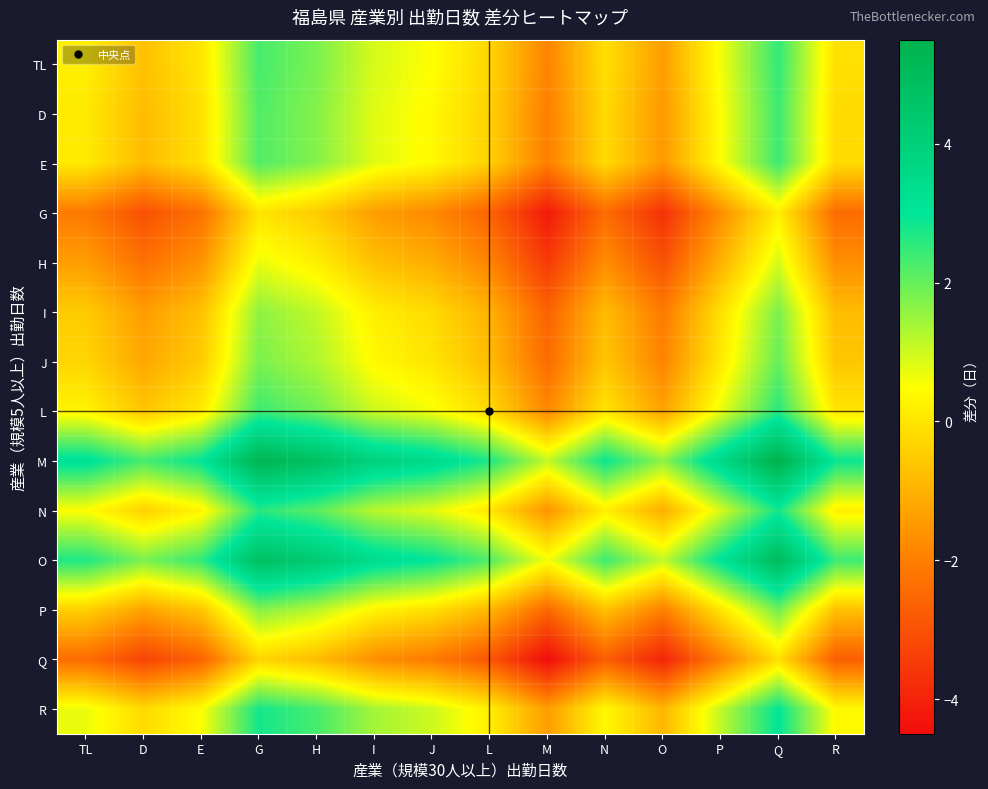

Reading left to right, what are all the values shown in this chart?

TL: TL=0.2	D=-0.7	E=0.0	G=2.3	H=1.8	I=0.9	J=0.5	L=-0.3	M=-1.9	N=-0.1	O=-1.4	P=0.6	Q=2.5	R=-0.1
D: TL=0.1	D=-0.8	E=-0.1	G=2.2	H=1.7	I=0.8	J=0.4	L=-0.4	M=-2.0	N=-0.2	O=-1.5	P=0.5	Q=2.4	R=-0.2
E: TL=0.1	D=-0.8	E=-0.1	G=2.2	H=1.7	I=0.8	J=0.4	L=-0.4	M=-2.0	N=-0.2	O=-1.5	P=0.5	Q=2.4	R=-0.2
G: TL=-2.1	D=-3.0	E=-2.3	G=0.0	H=-0.5	I=-1.4	J=-1.8	L=-2.6	M=-4.2	N=-2.4	O=-3.7	P=-1.7	Q=0.2	R=-2.4
H: TL=-1.4	D=-2.3	E=-1.6	G=0.7	H=0.2	I=-0.7	J=-1.1	L=-1.9	M=-3.5	N=-1.7	O=-3.0	P=-1.0	Q=0.9	R=-1.7
I: TL=-0.5	D=-1.4	E=-0.7	G=1.6	H=1.1	I=0.2	J=-0.2	L=-1.0	M=-2.6	N=-0.8	O=-2.1	P=-0.1	Q=1.8	R=-0.8
J: TL=-0.3	D=-1.2	E=-0.5	G=1.8	H=1.3	I=0.4	J=0.0	L=-0.8	M=-2.4	N=-0.6	O=-1.9	P=0.1	Q=2.0	R=-0.6
L: TL=0.3	D=-0.6	E=0.1	G=2.4	H=1.9	I=1.0	J=0.6	L=-0.2	M=-1.8	N=0.0	O=-1.3	P=0.7	Q=2.6	R=0.0
M: TL=3.2	D=2.3	E=3.0	G=5.3	H=4.8	I=3.9	J=3.5	L=2.7	M=1.1	N=2.9	O=1.6	P=3.6	Q=5.5	R=2.9
N: TL=0.5	D=-0.4	E=0.3	G=2.6	H=2.1	I=1.2	J=0.8	L=0.0	M=-1.6	N=0.2	O=-1.1	P=0.9	Q=2.8	R=0.2
O: TL=2.7	D=1.8	E=2.5	G=4.8	H=4.3	I=3.4	J=3.0	L=2.2	M=0.6	N=2.4	O=1.1	P=3.1	Q=5.0	R=2.4
P: TL=-0.4	D=-1.3	E=-0.6	G=1.7	H=1.2	I=0.3	J=-0.1	L=-0.9	M=-2.5	N=-0.7	O=-2.0	P=0.0	Q=1.9	R=-0.7
Q: TL=-2.4	D=-3.3	E=-2.6	G=-0.3	H=-0.8	I=-1.7	J=-2.1	L=-2.9	M=-4.5	N=-2.7	O=-4.0	P=-2.0	Q=-0.1	R=-2.7
R: TL=0.7	D=-0.2	E=0.5	G=2.8	H=2.3	I=1.4	J=1.0	L=0.2	M=-1.4	N=0.4	O=-0.9	P=1.1	Q=3.0	R=0.4